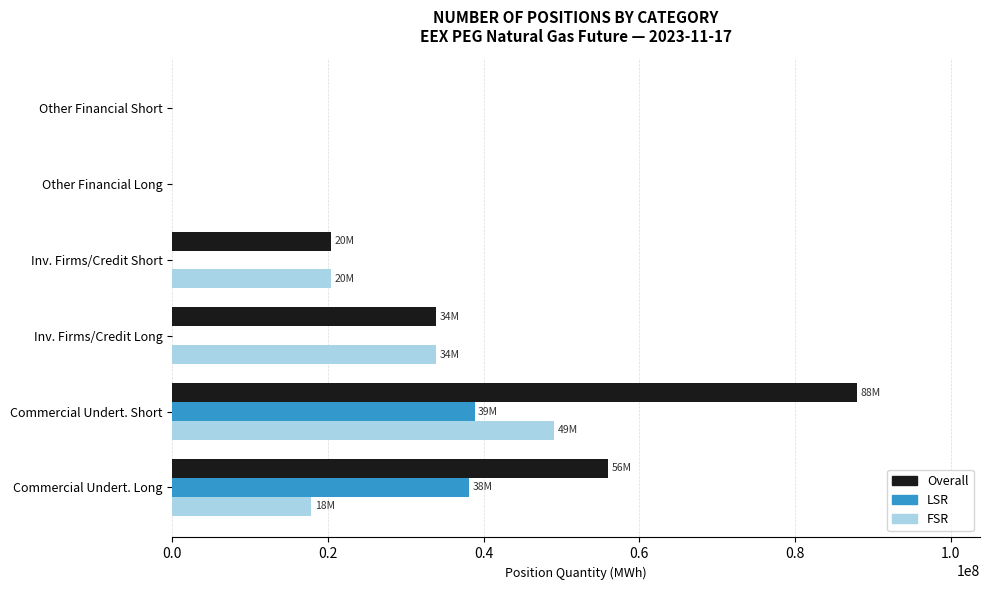

What is the sum of the LSR values at Inv. Firms/Credit Long and Commercial Undert. Long?

38096462